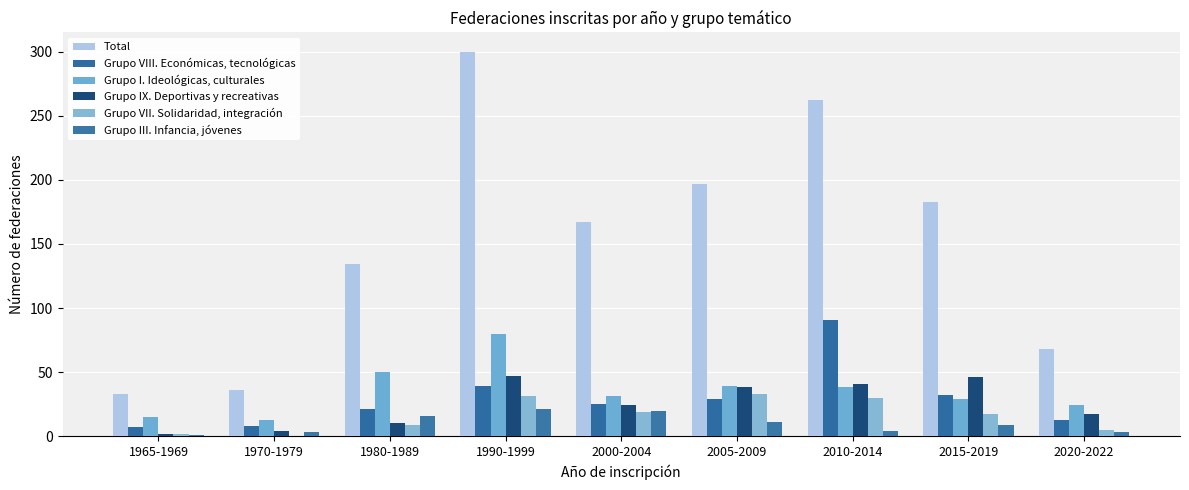

The Grupo IX. Deportivas y recreativas series shows 28 at 2010-2014. True or false?

False